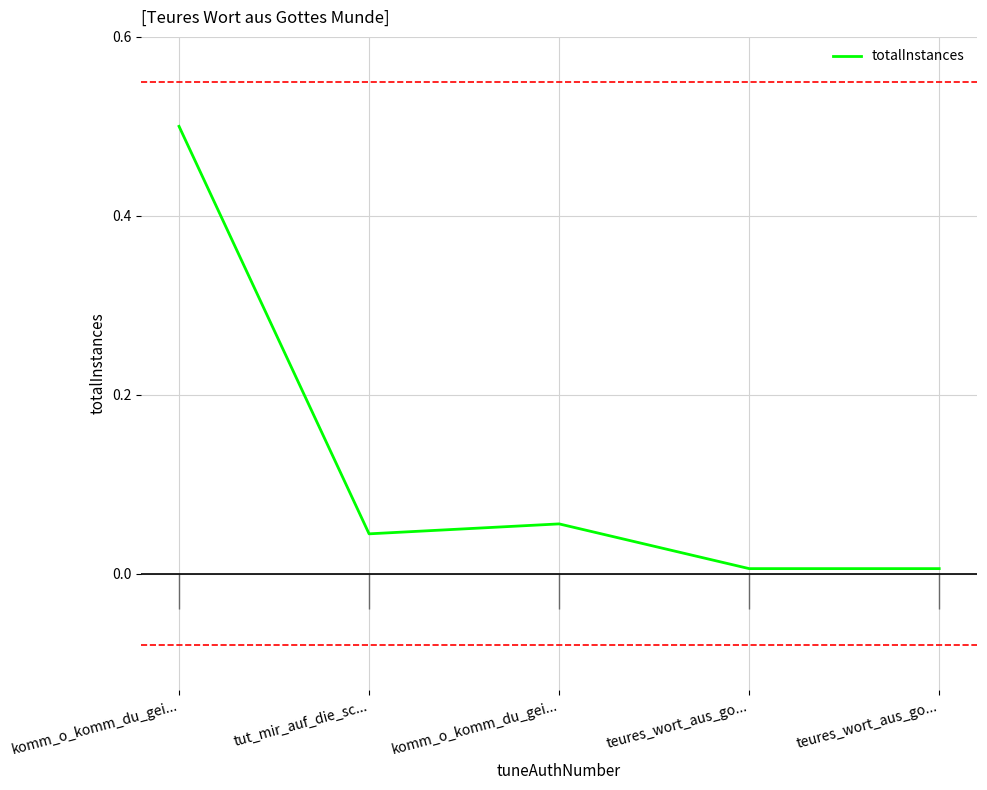

What is the difference between the maximum and minimum values?

0.5